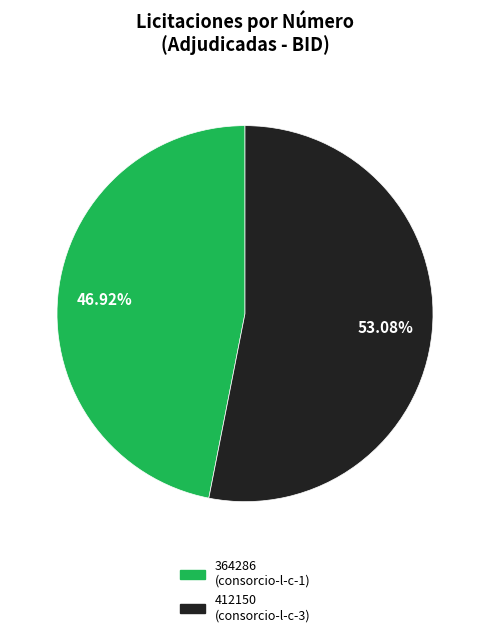

How many segments does this pie chart have?

2